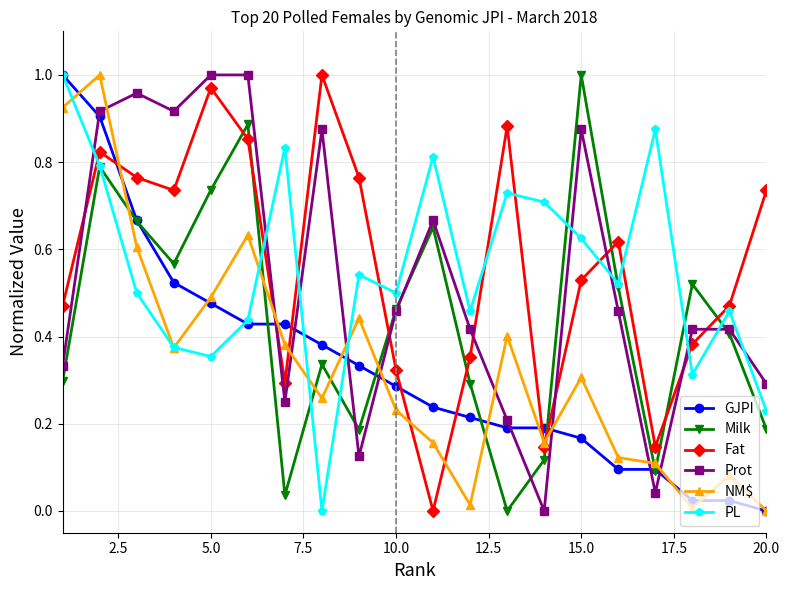

How many times do Fat and Prot cross each other?

8